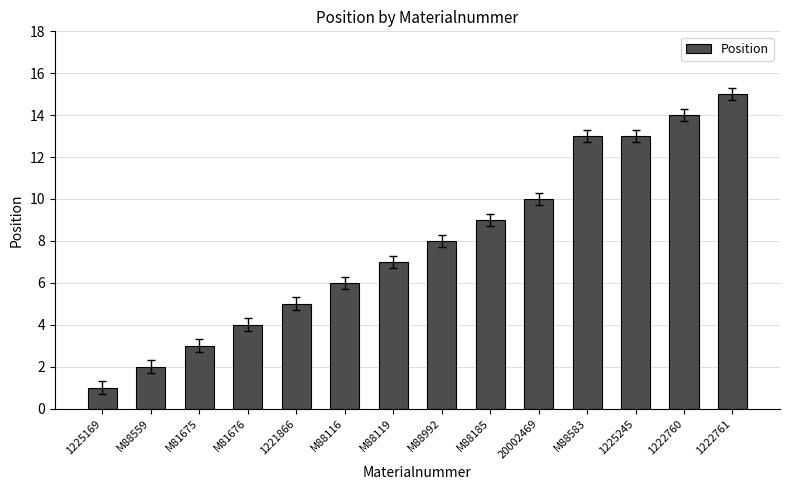

How many bars are there in total?

14